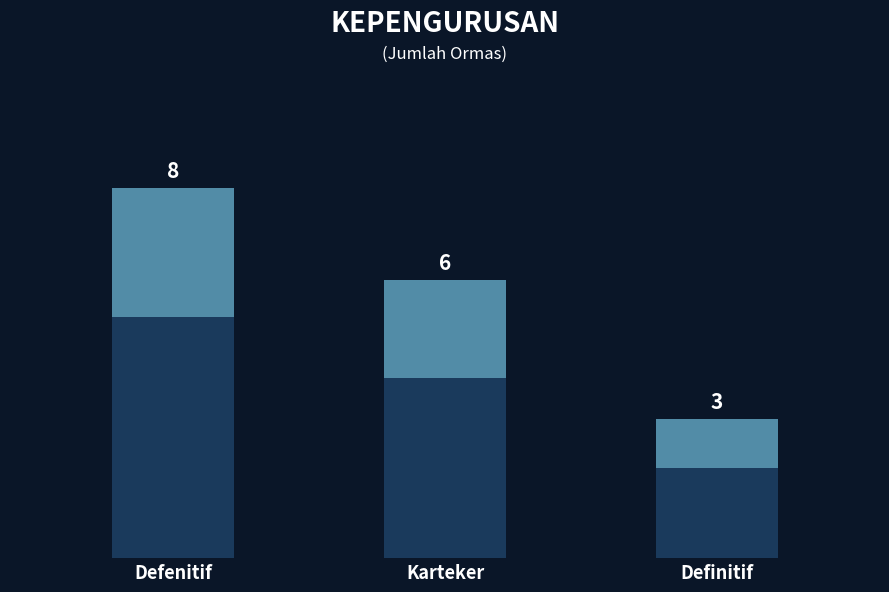

Which has a higher value, Definitif or Karteker?

Karteker